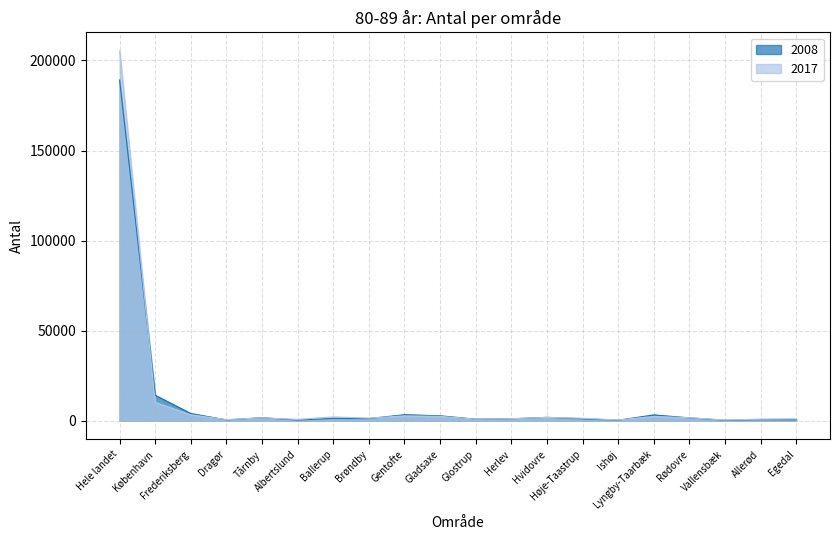

What is the sum of all 2017 values?

243284